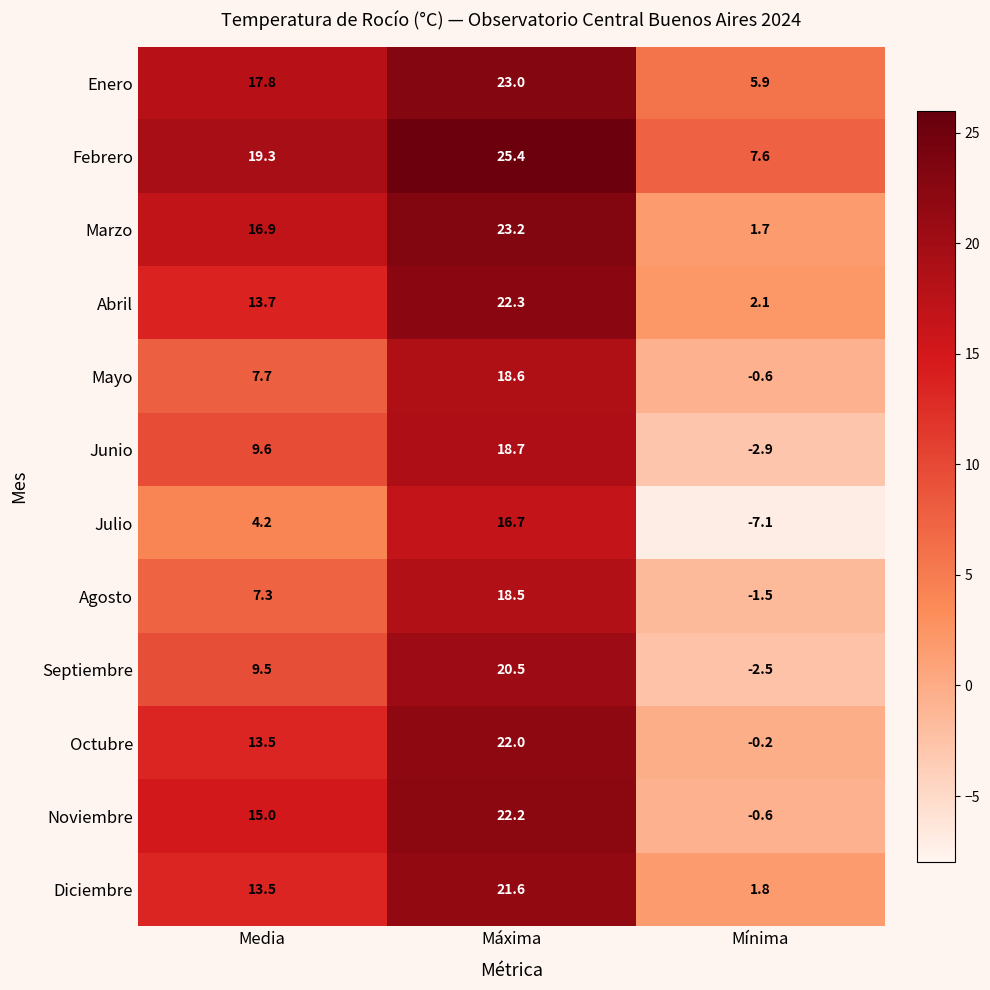

Read the Abril value at Media.

13.7